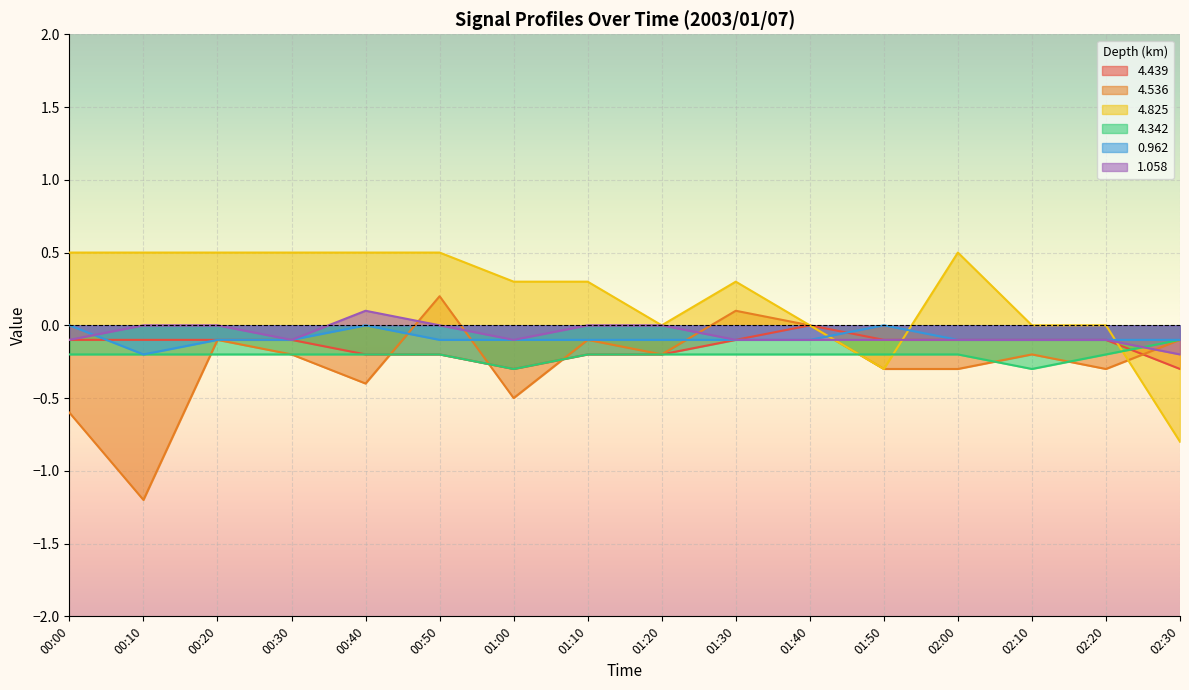

The value of 4.342 at 00:40 is -0.3. True or false?

False